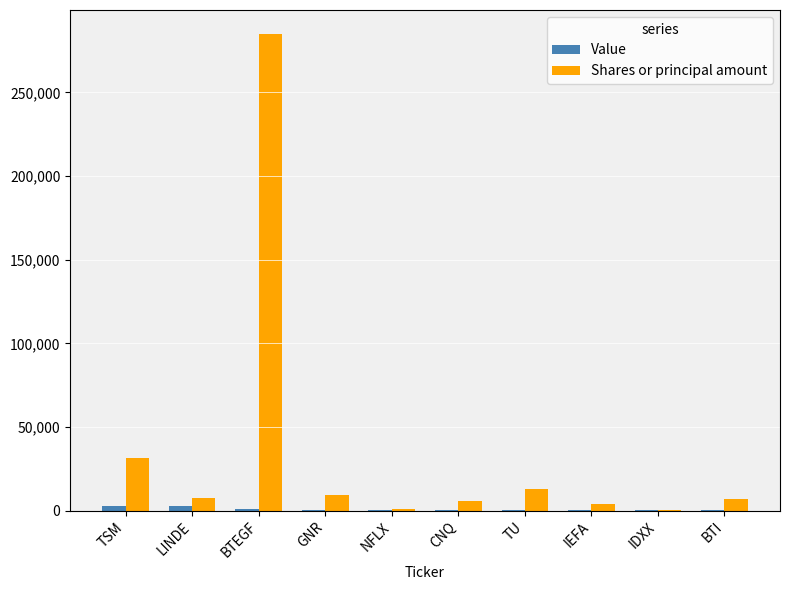

At which category is the sum across all series the highest?

BTEGF